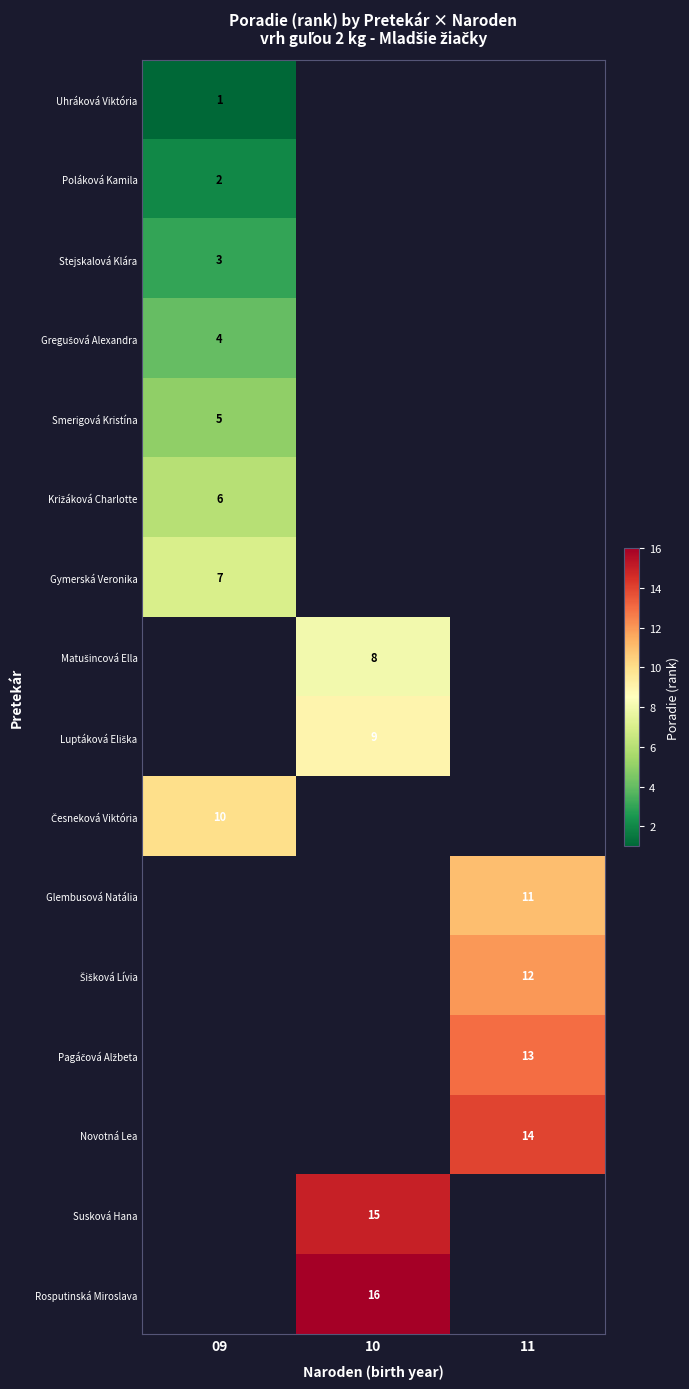

At which category does the chart reach its minimum across all series?

09